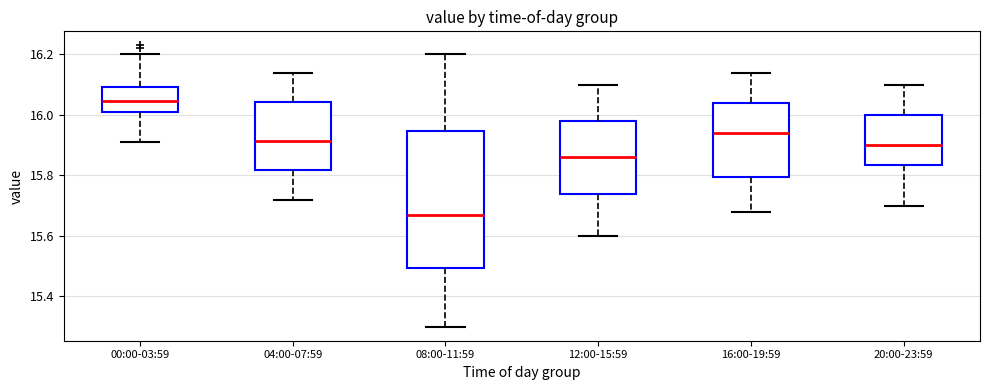

Where does the lower whisker of the box for 04:00-07:59 end on the y-axis? The values are not printed on the chart, so give them approximately, as read against the axis.

15.72